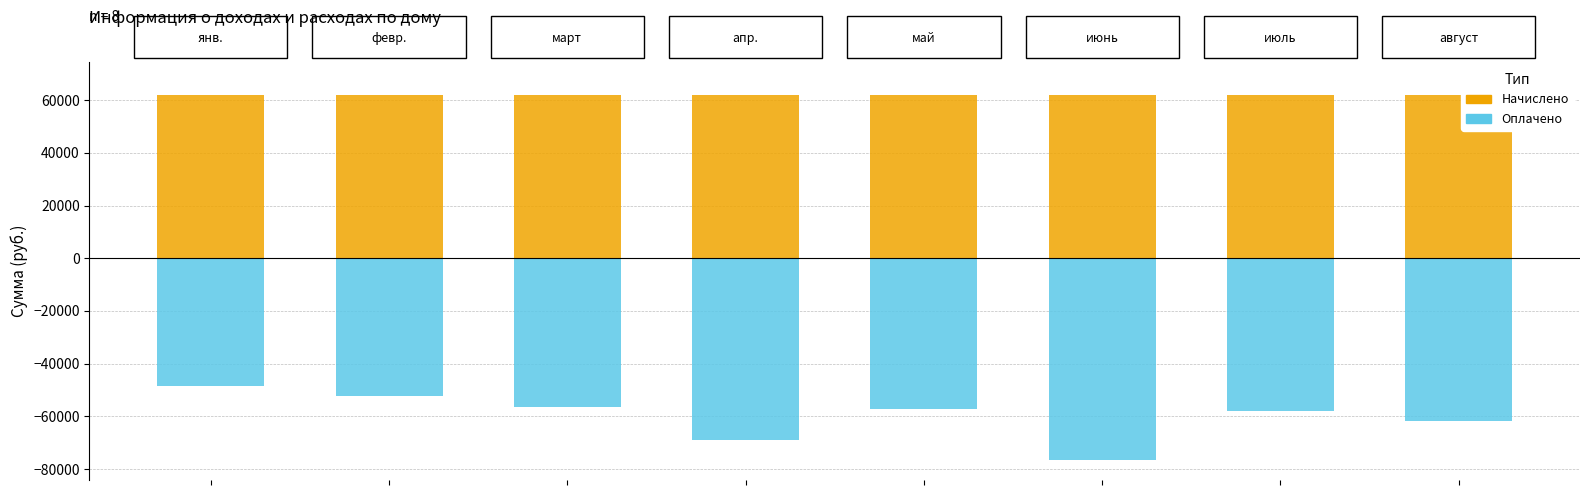

What is the value of the Amp bar at the 3rd from the left?

62104.0